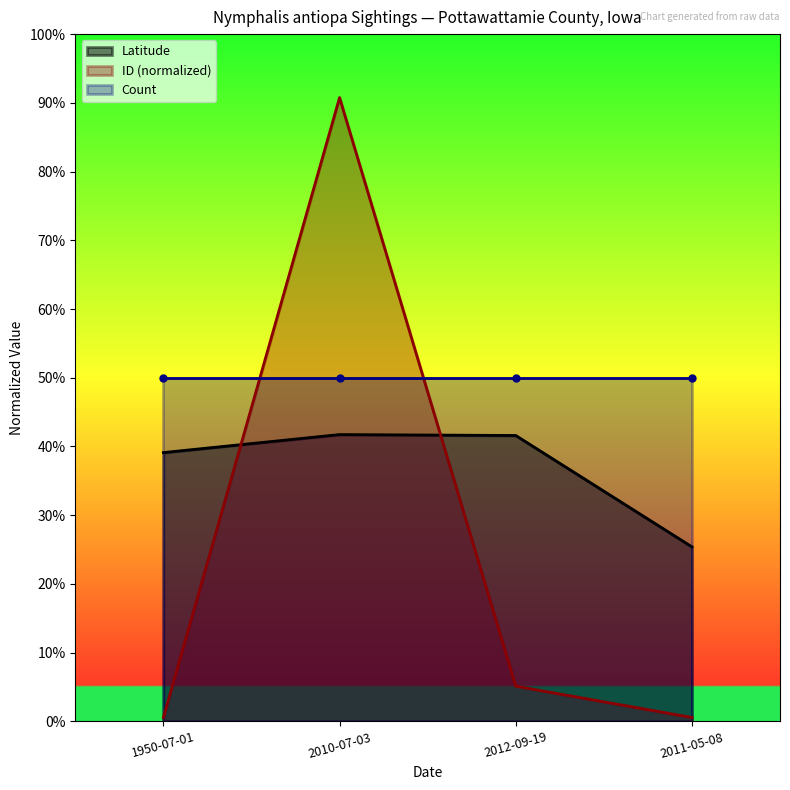

Does the chart display data point markers on the line(s)?

No